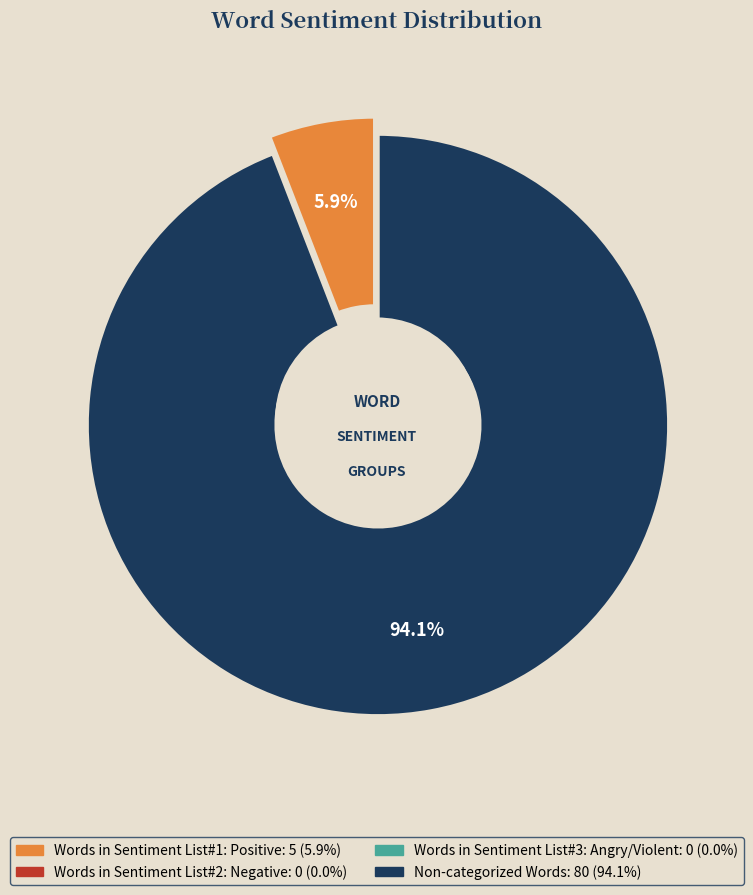

What is the largest slice in the pie chart?

Non-categorized Words